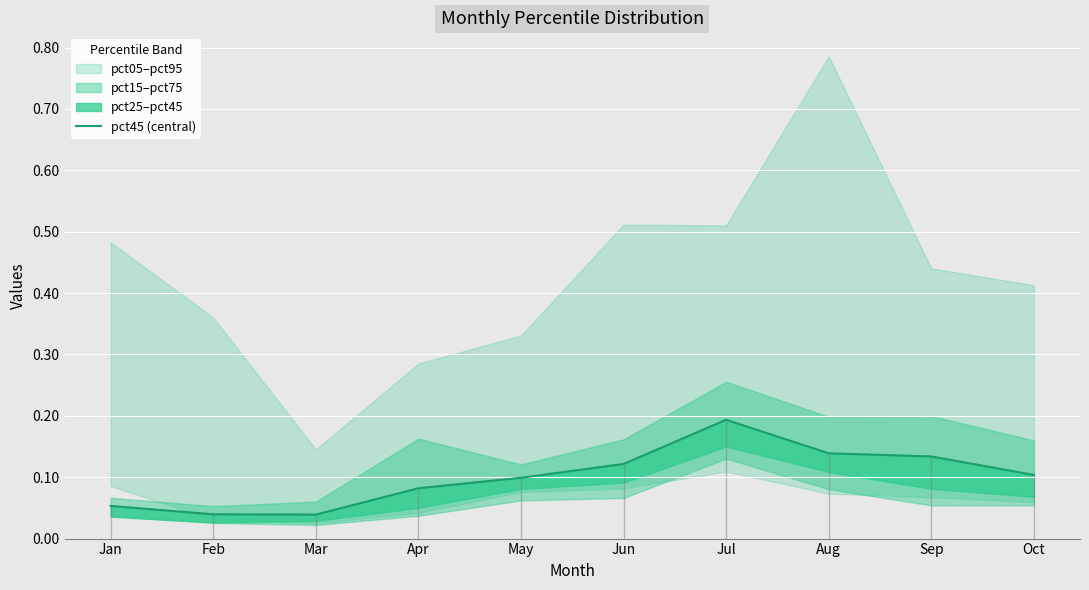

Reading right to left, what are all the values shown in this chart?

0.1	0.1	0.1	0.2	0.1	0.1	0.1	0.0	0.0	0.1